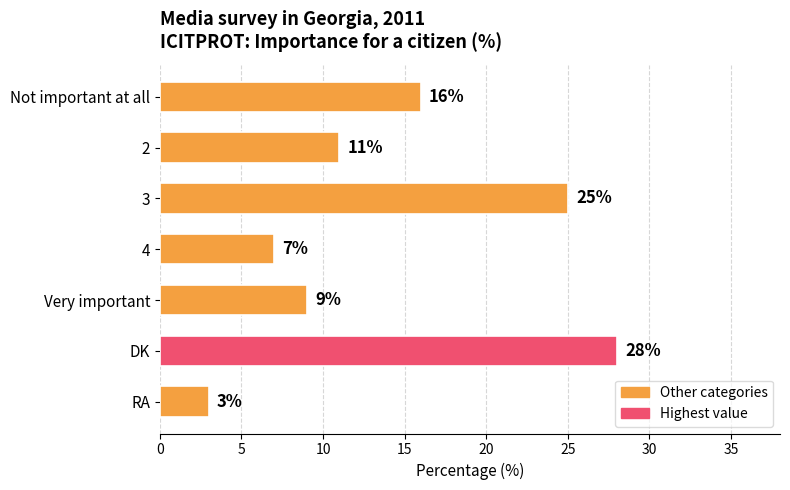

Which category has the highest value across all series?

DK